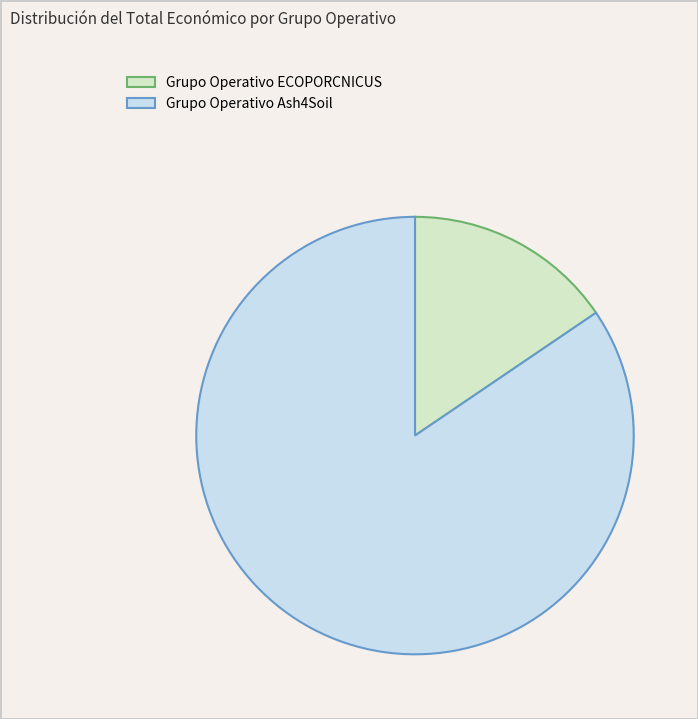

Which slice is the smallest?

Grupo Operativo ECOPORCNICUS